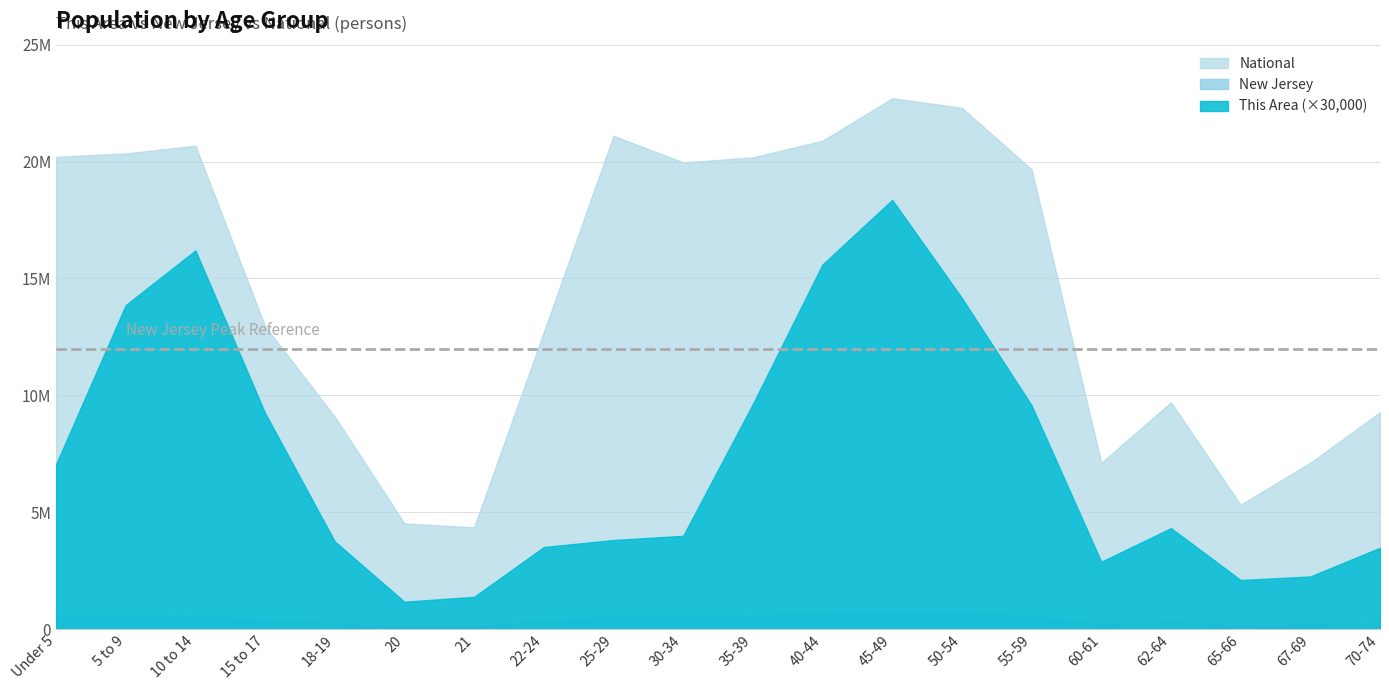

Where is the first local maximum for National?

10 to 14